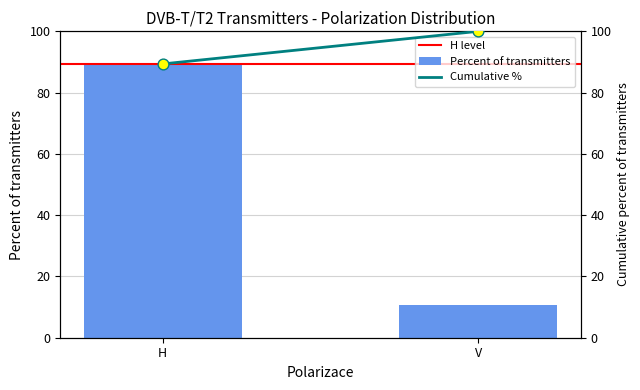

Which series has the largest total across all categories?

Cumulative %